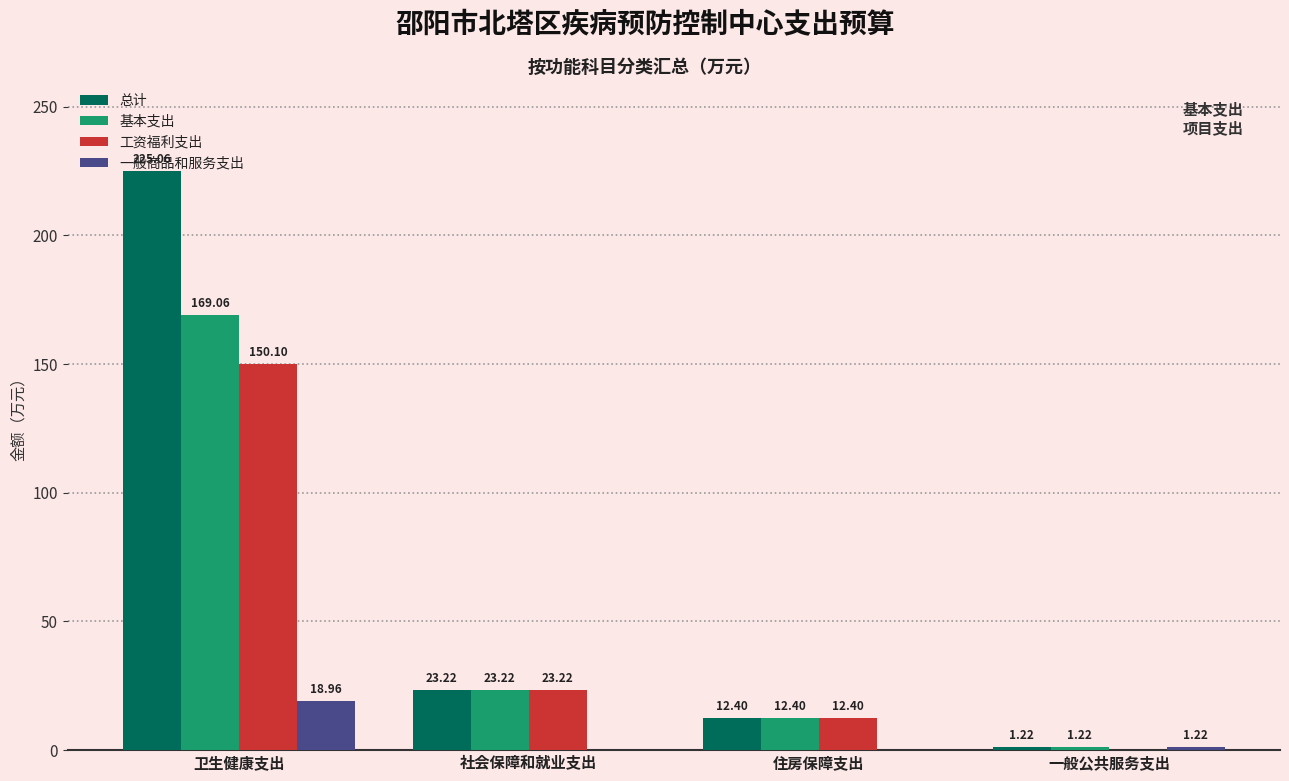

Which series changed the most between 社会保障和就业支出 and 一般公共服务支出?

工资福利支出